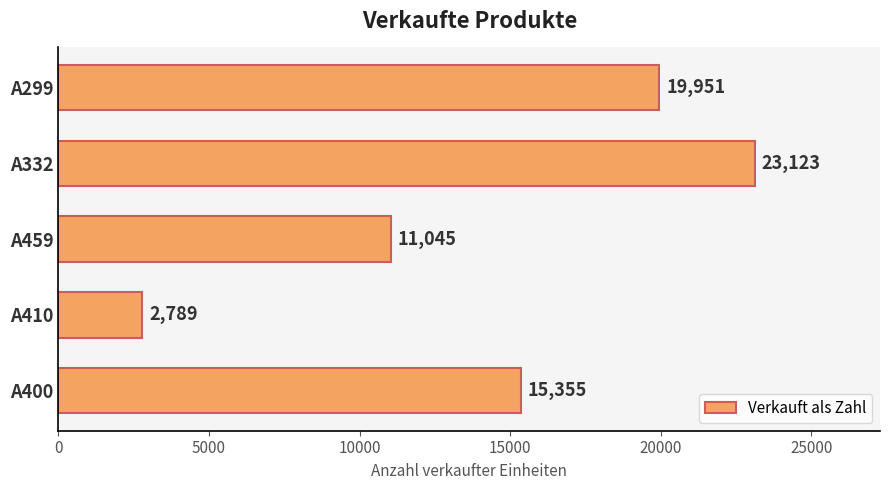

What is the approximate value at A410, to the nearest 10?

2790